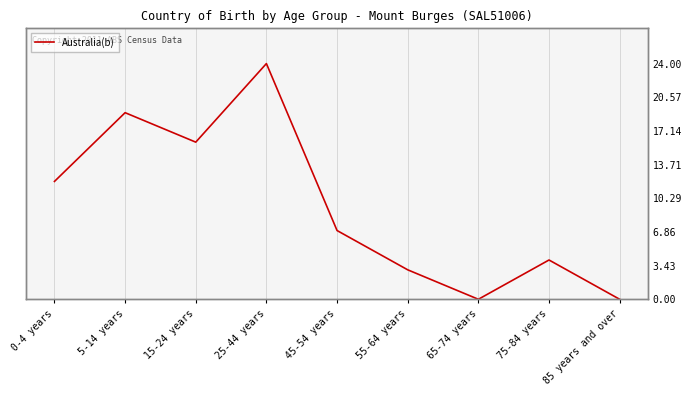

Where is the first local minimum?

15-24 years